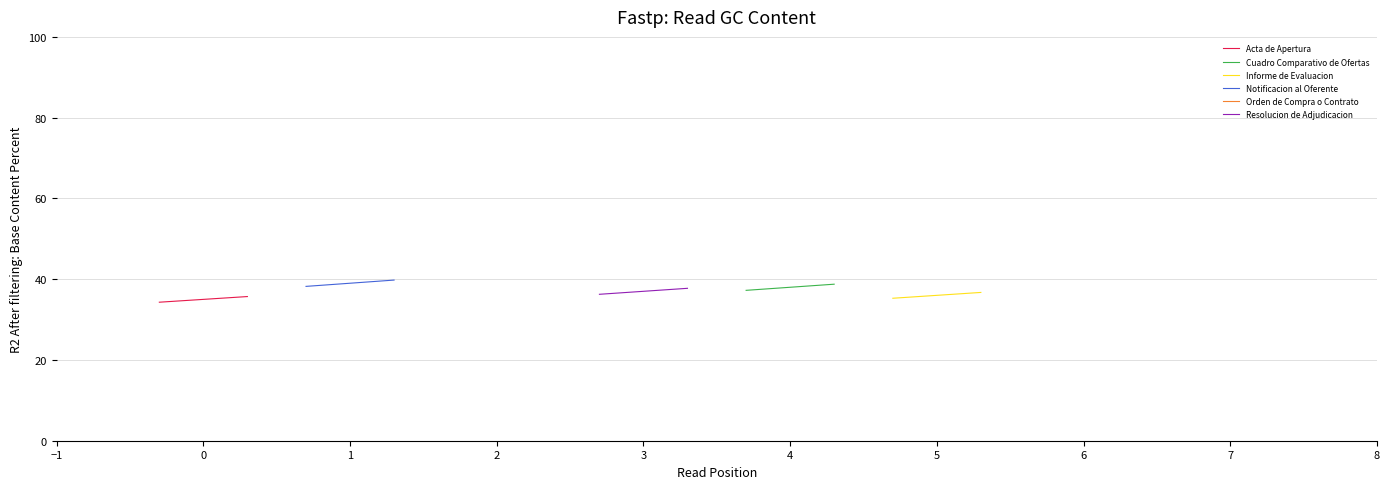

What are all the series names shown in the legend?

Acta de Apertura, Cuadro Comparativo de Ofertas, Informe de Evaluacion, Notificacion al Oferente, Orden de Compra o Contrato, Resolucion de Adjudicacion